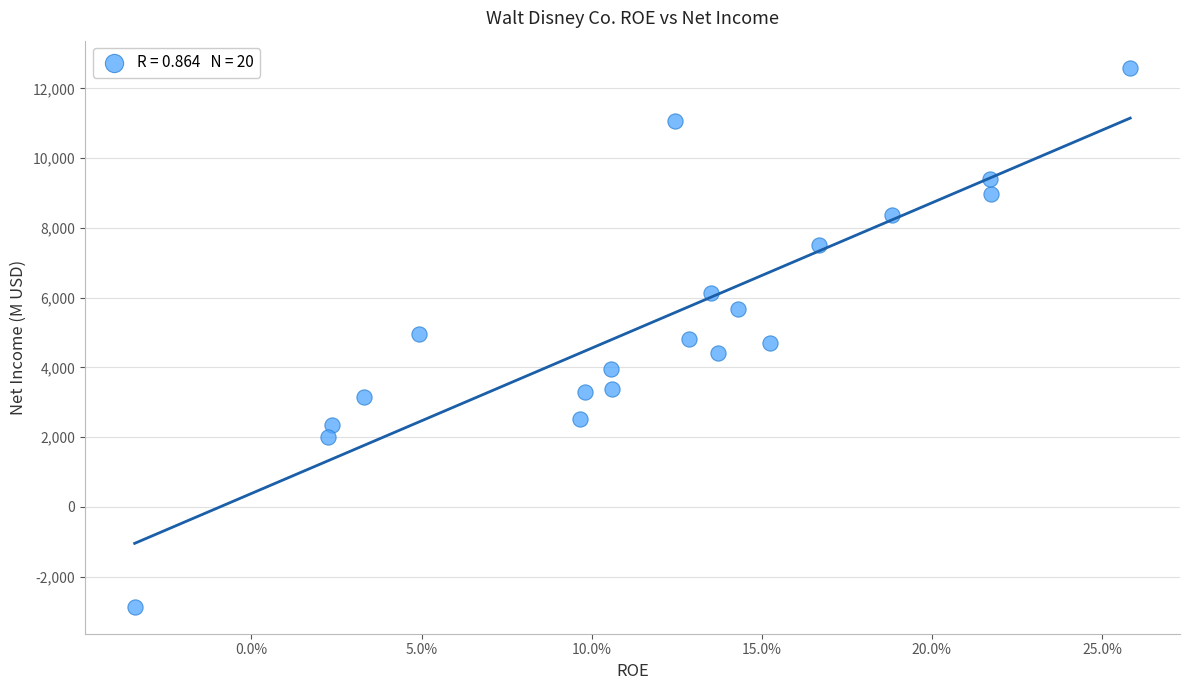

What is the range of Y values (max minus min)?

15462